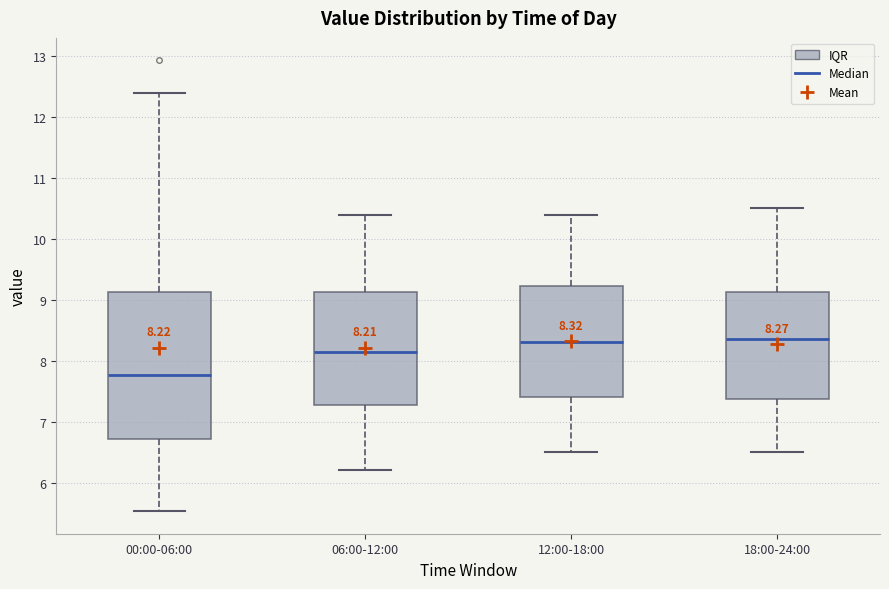

Which box is the tallest, from its lower edge to its upper edge?

00:00-06:00